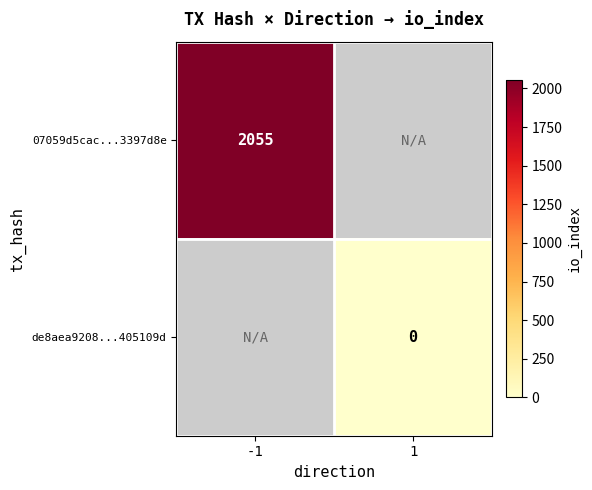

The value of 07059d5cac...3397d8e at -1 is 3494. True or false?

False